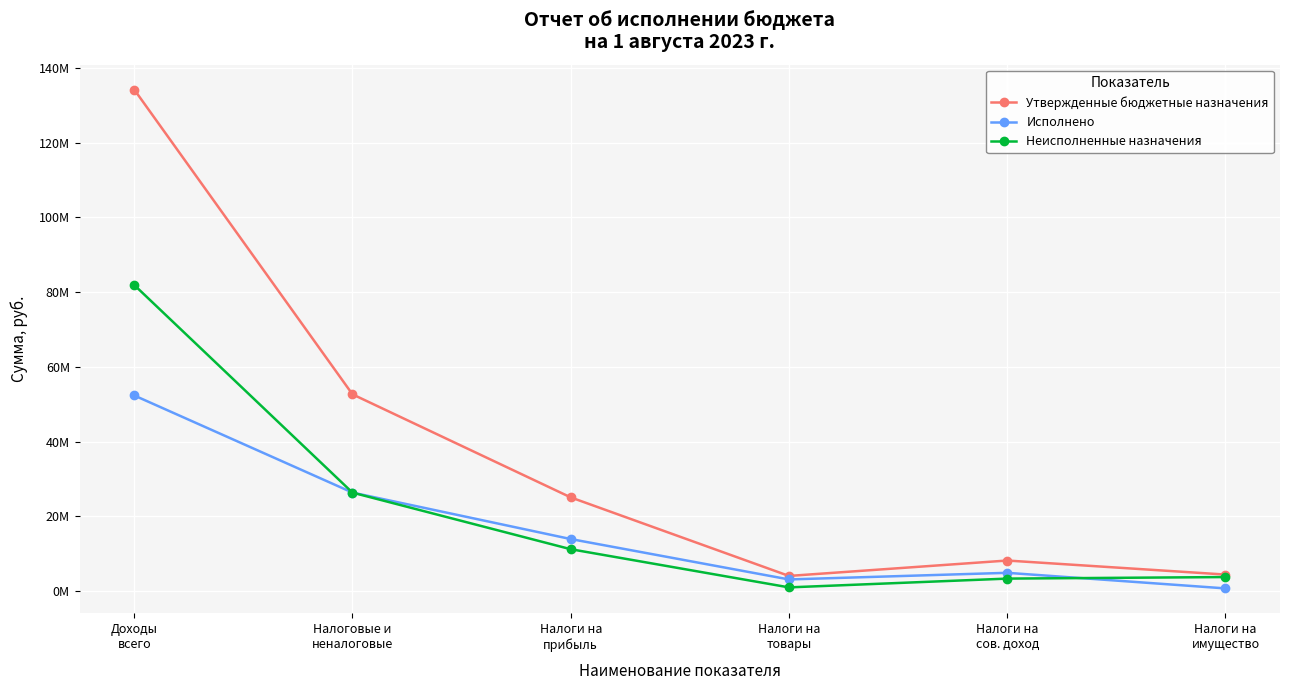

Does the chart have visible grid lines?

Yes